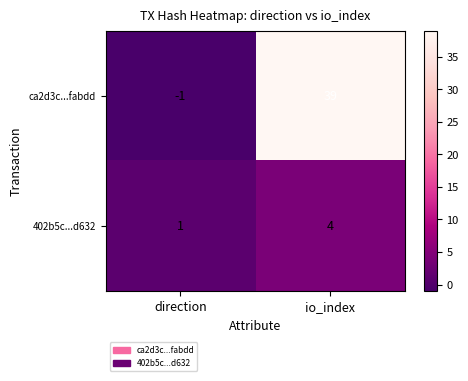

Is the value of 402b5c...d632 at io_index greater than the value of ca2d3c...fabdd at direction?

Yes